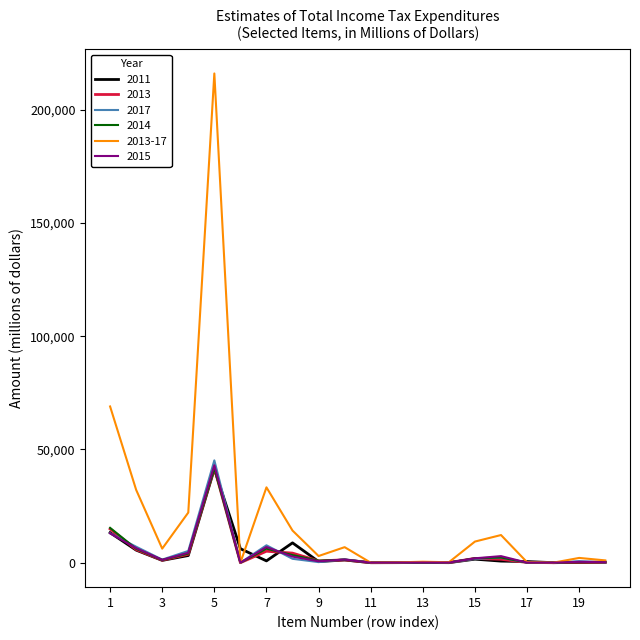

Which series has the widest spread of values?

2013-17